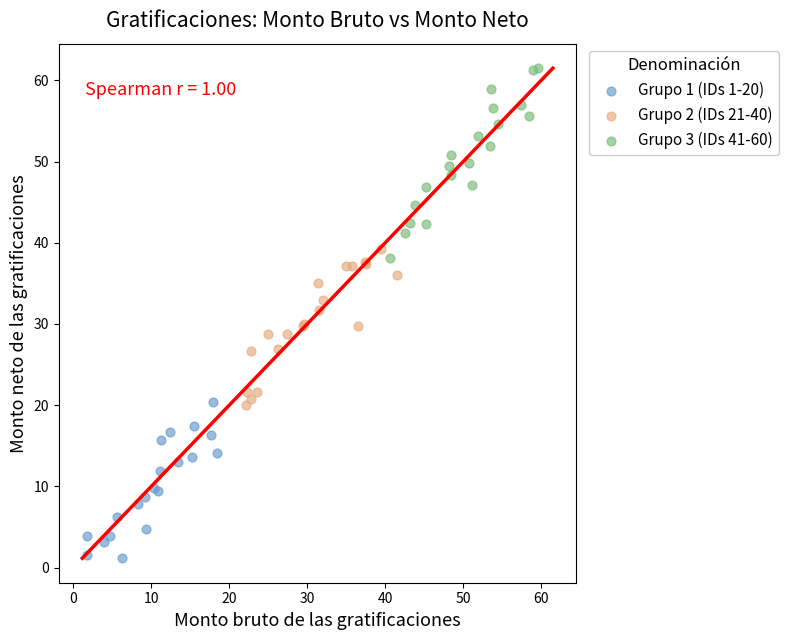

Which series has the largest Y range (max minus min)?

Grupo 3 (IDs 41-60)